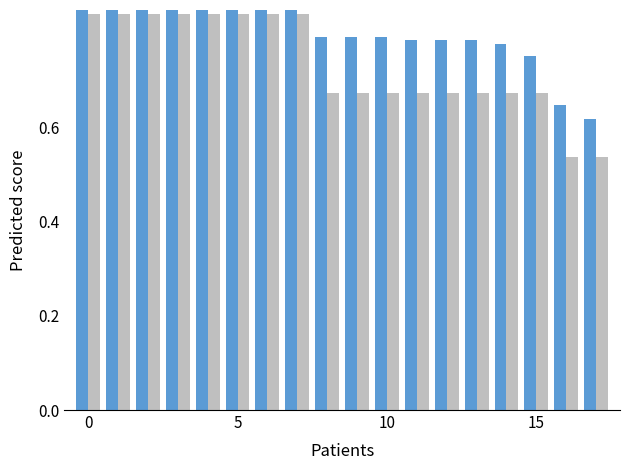

What is the difference between the maximum and minimum values in the Hours Worked series?

0.4